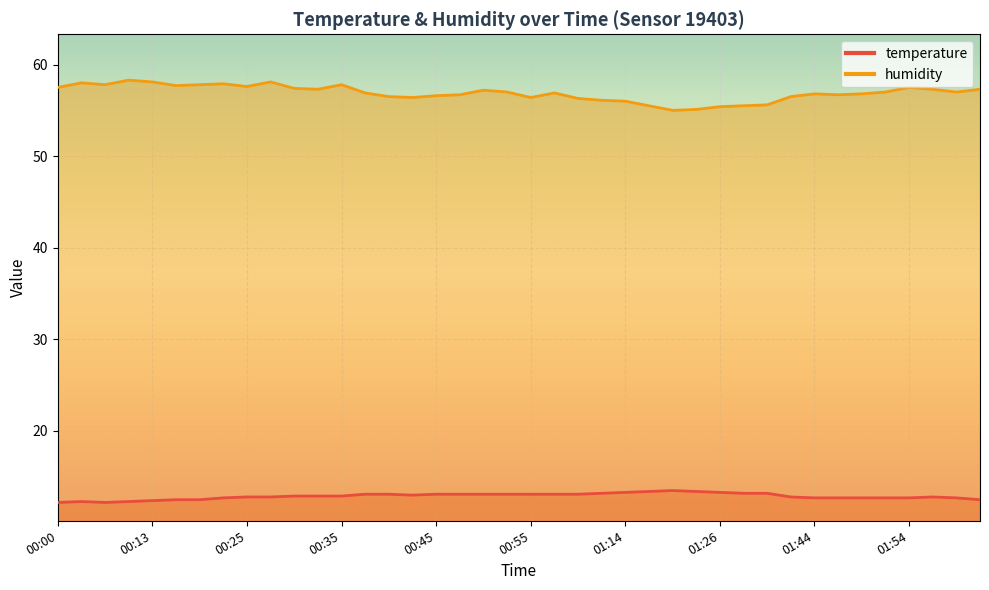

At which category is the sum across all series the highest?

00:28